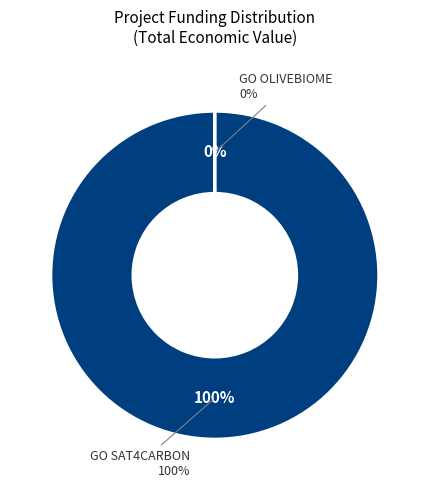

How many segments does this pie chart have?

2